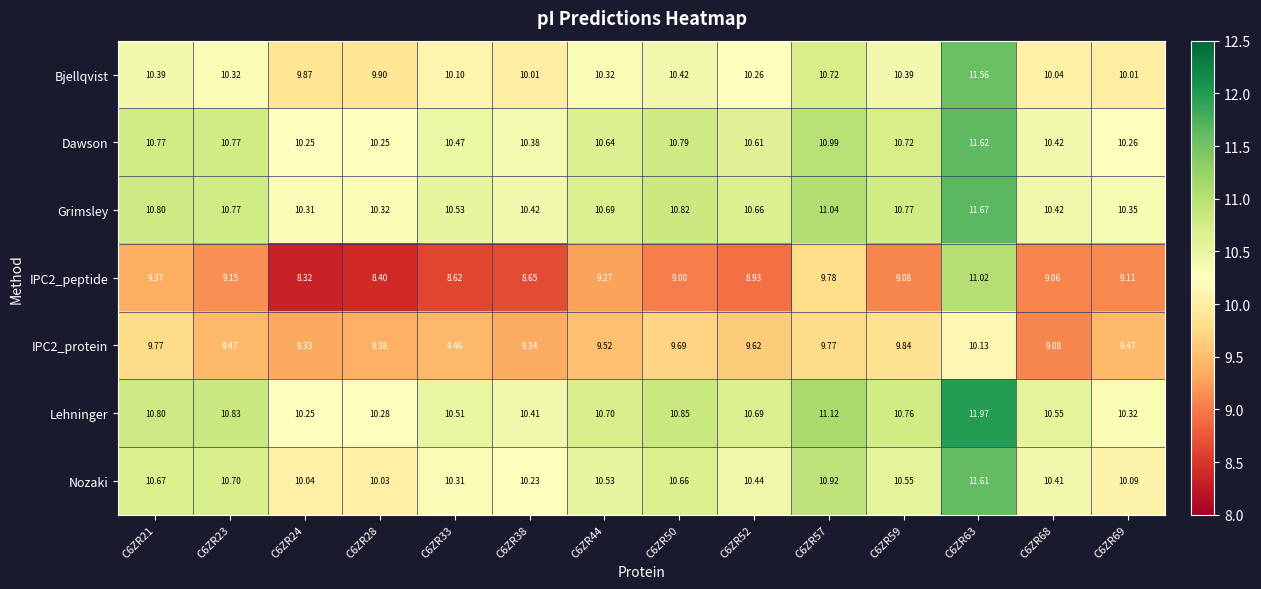

How many data points in Bjellqvist are less than 10?

2